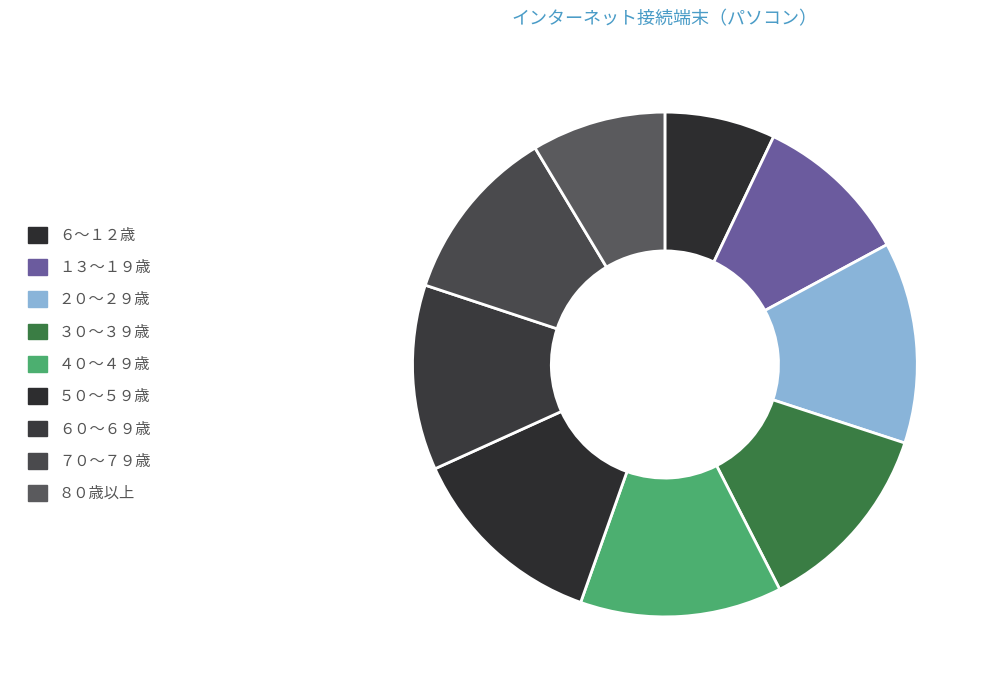

What percentage is the １３～１９歳 slice, to the nearest percent?

10%